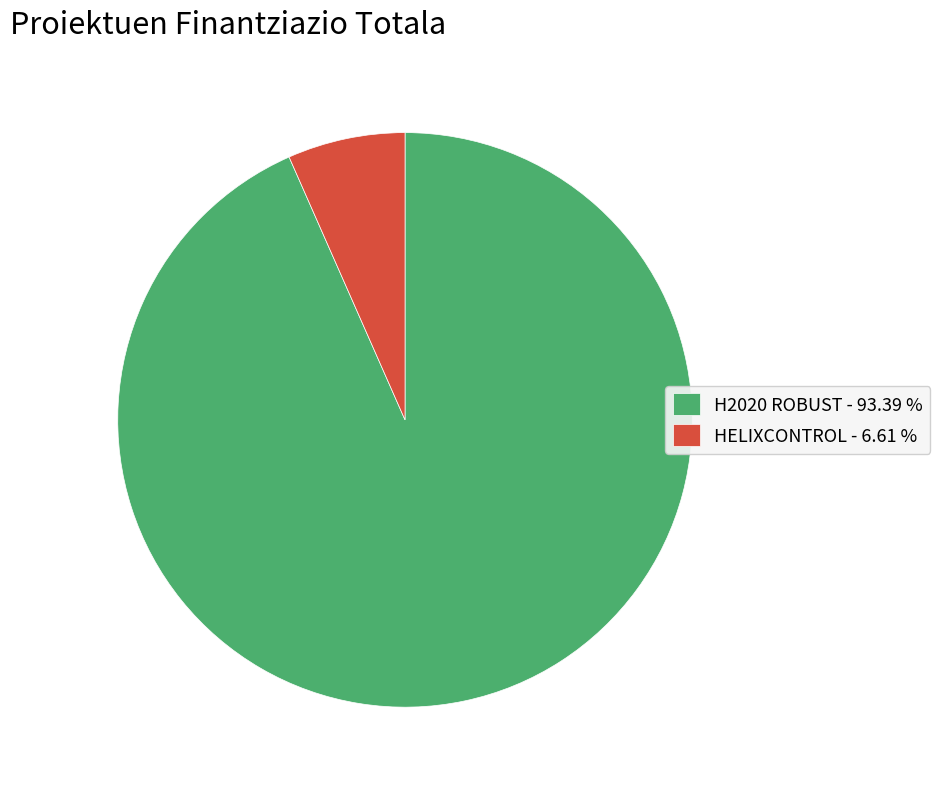

Approximately how many times larger is the value at H2020 ROBUST - 93.39 % compared to HELIXCONTROL - 6.61 %?

14.1